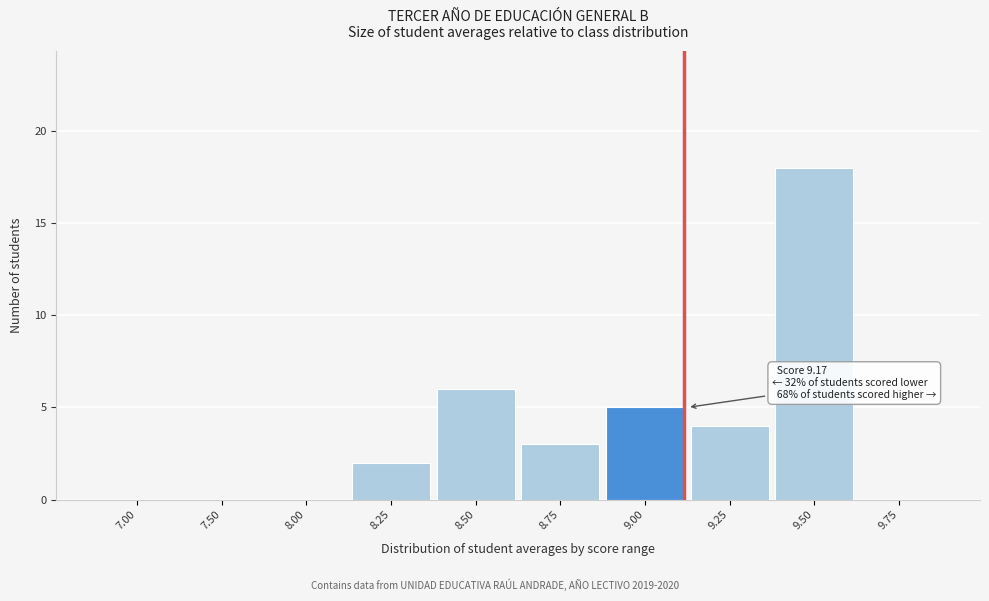

At which label is the value closest to 9?

8.50